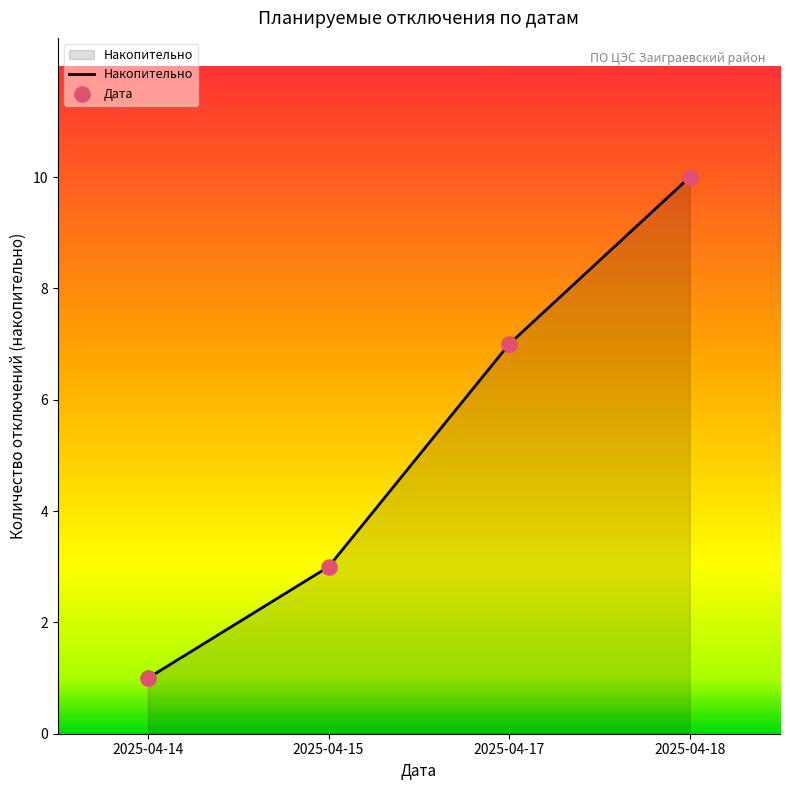

The chart shows a value of 10 at 2025-04-18. True or false?

True